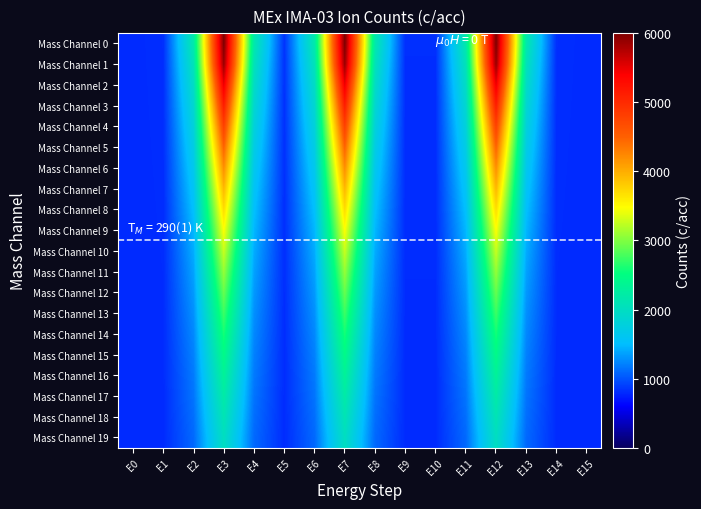

Which label corresponds to the smallest value in the chart?

E0